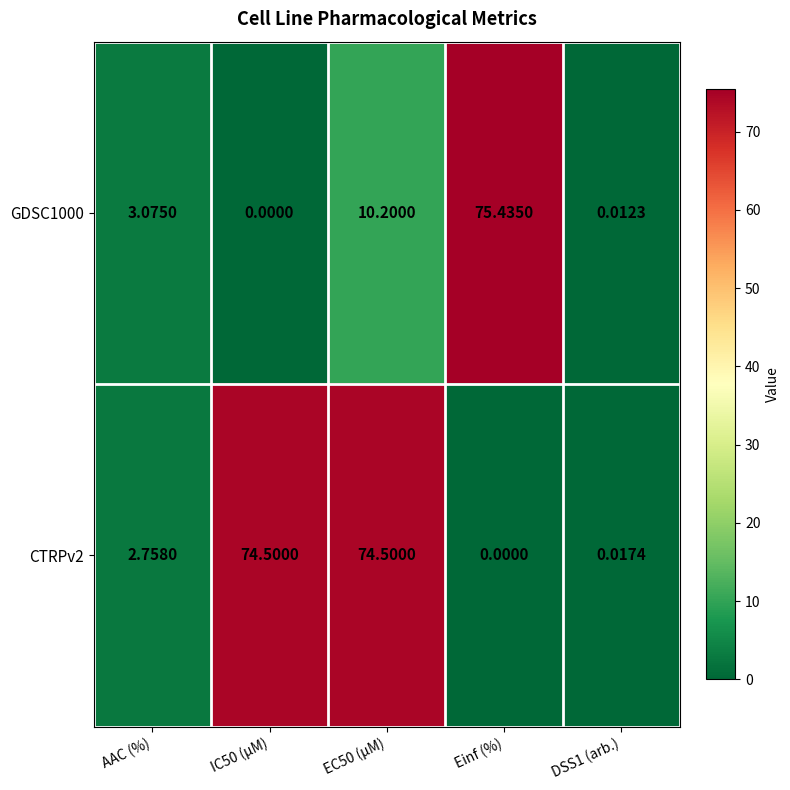

How many data points does each series have?

5